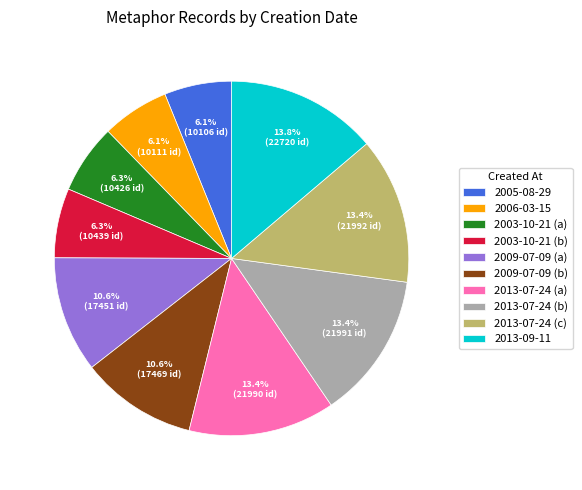

What percentage is NOT represented by 2013-07-24 (a)?

86.6%